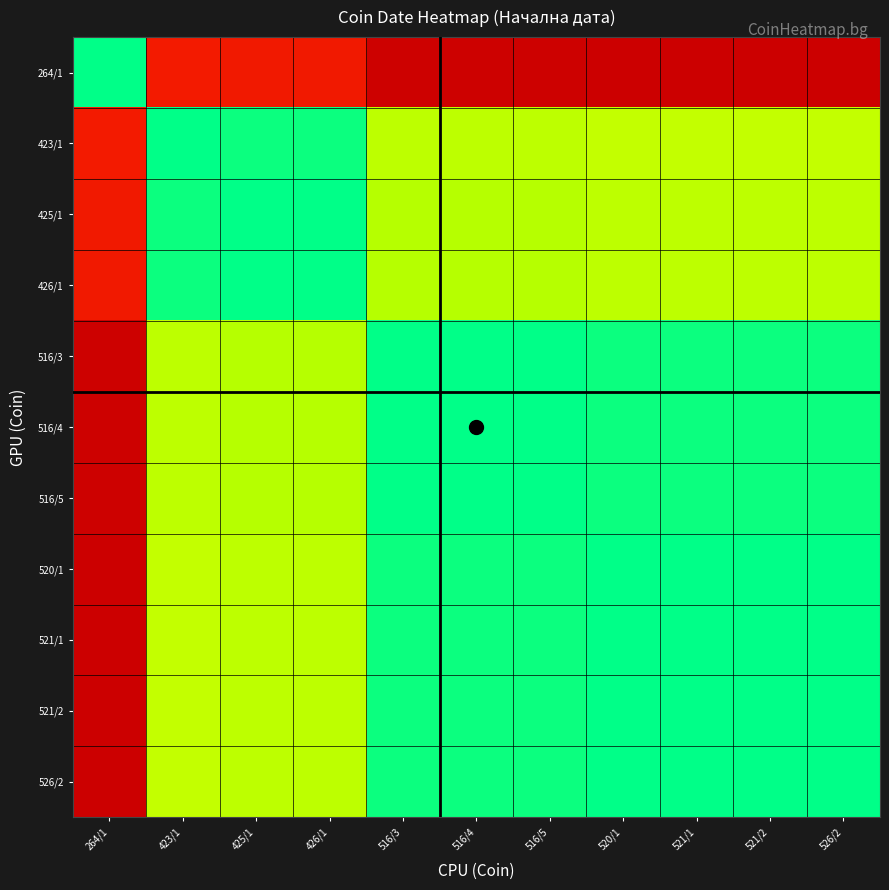

At 516/3, list the series in order from largest to smallest.

264/1, 423/1, 425/1, 426/1, 520/1, 521/1, 521/2, 526/2, 516/3, 516/4, 516/5